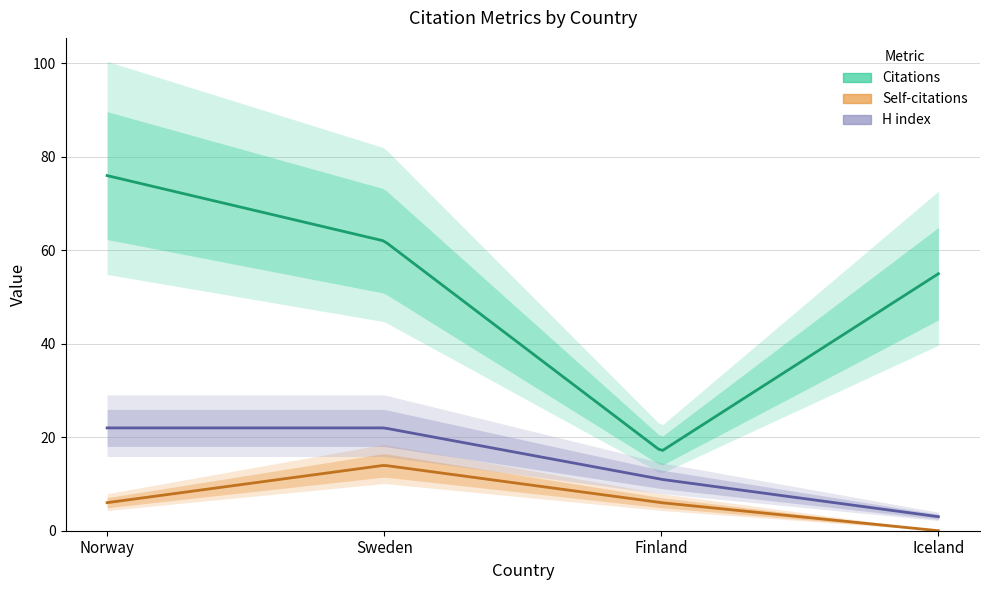

Rank the series by their average value, from lowest to highest.

Self-citations, H index, Citations